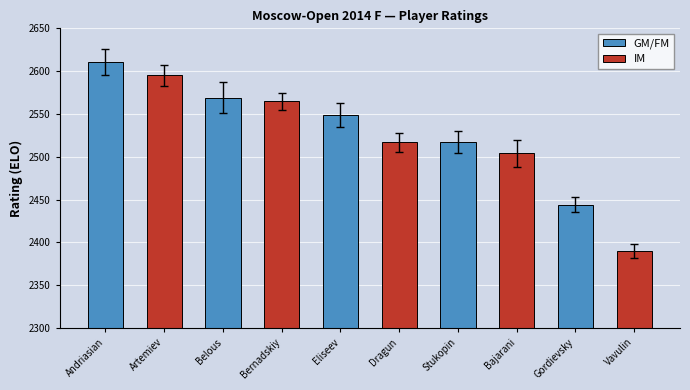

Reading right to left, list all the values displayed in this chart.

2390	2444	2504	2517	2517	2549	2565	2569	2595	2611